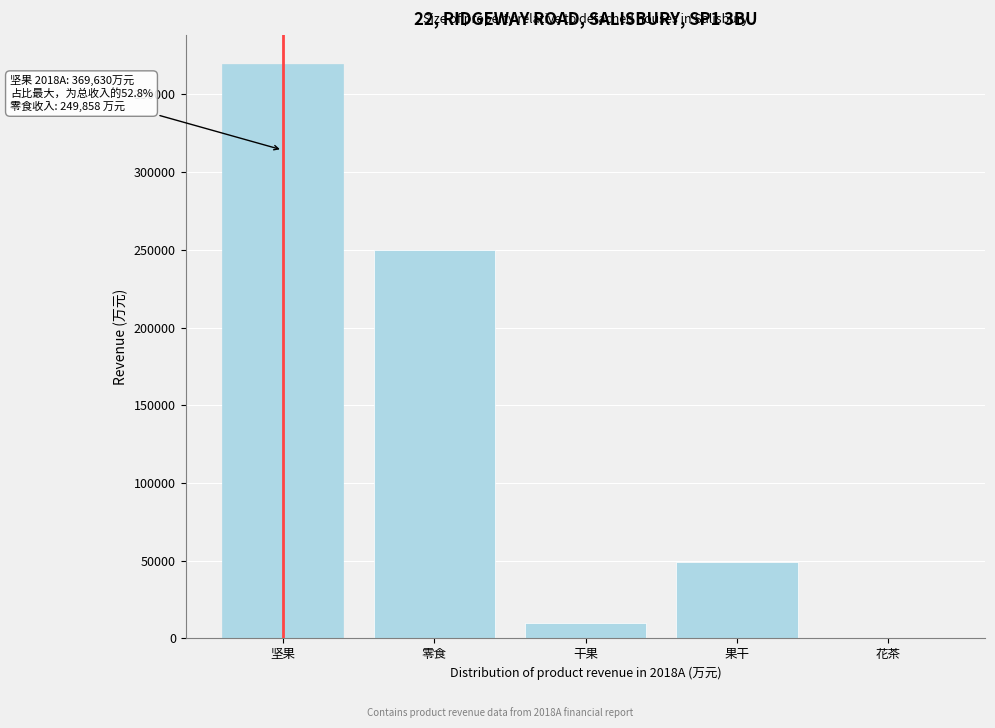

Reading left to right, extract all data points from this chart.

坚果=369629.7	零食=249857.8	干果=9810.6	果干=49275.6	花茶=424.7